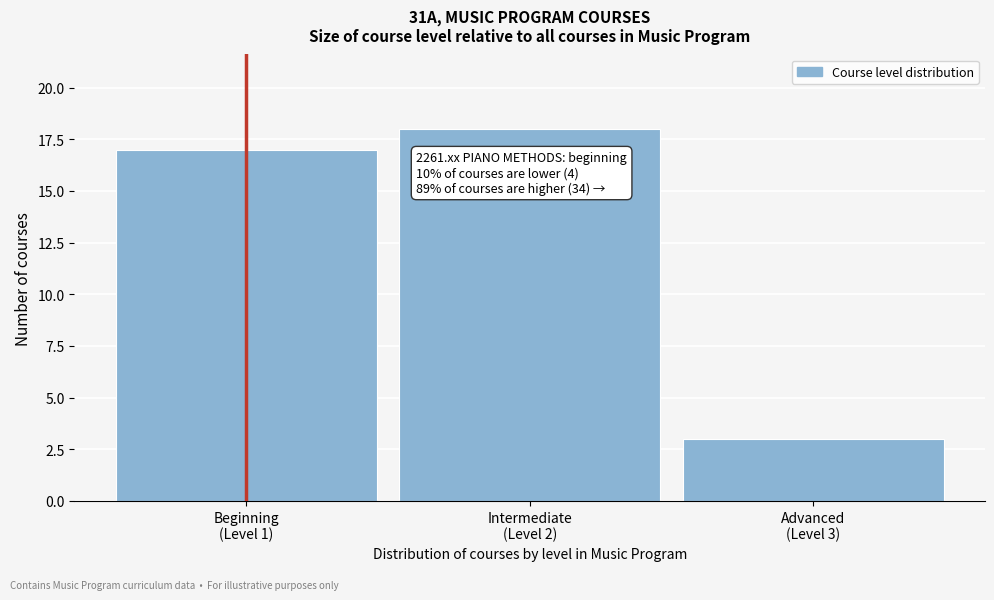

What is the average value?

13